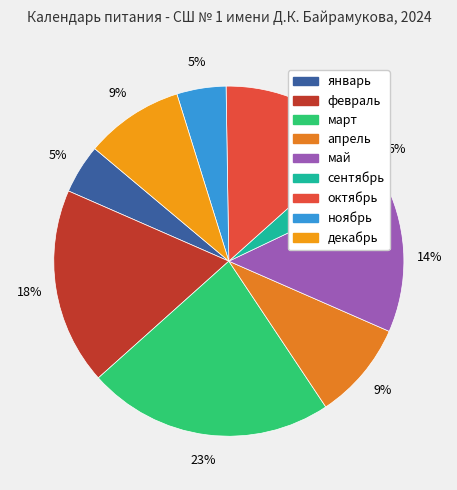

How much of the chart is everything except декабрь?

90.9%